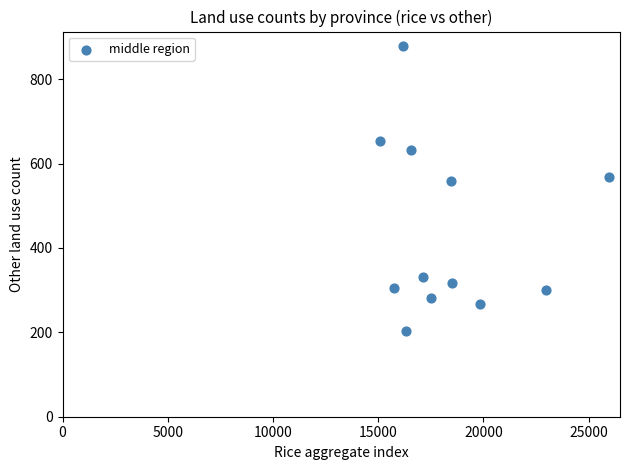

What is the average Y value?

441